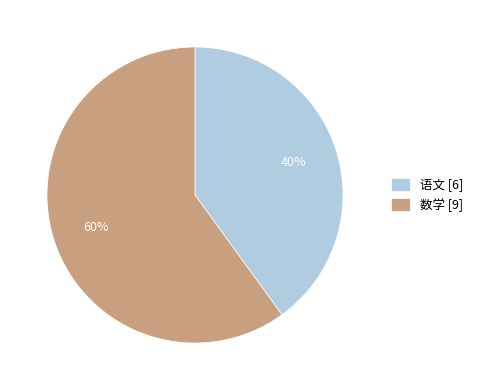

Does any single category account for the majority?

Yes